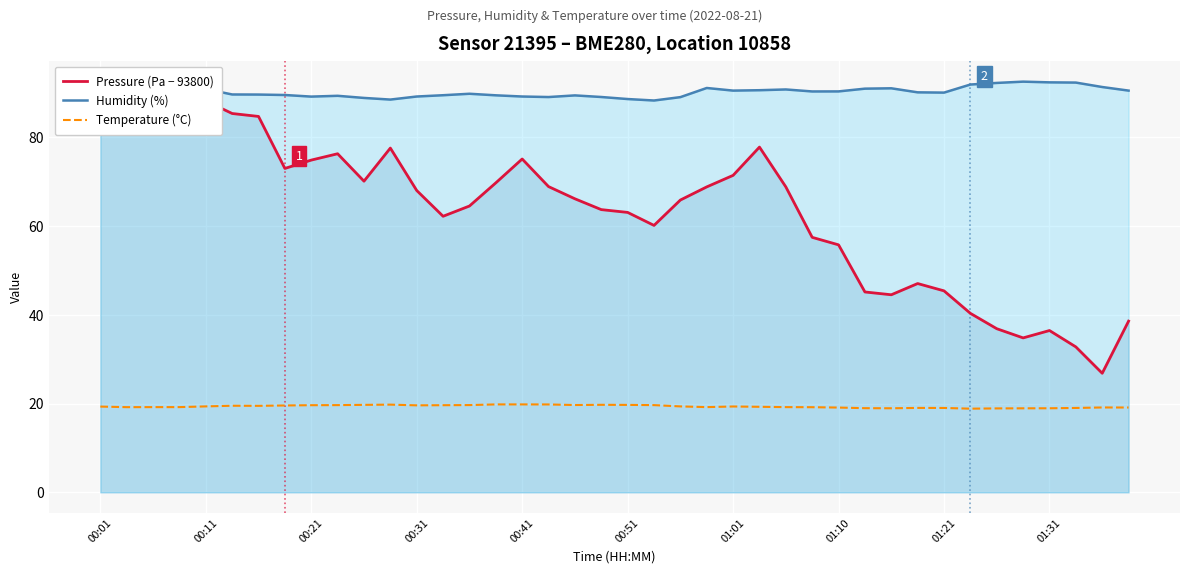

Rank the series at 22 from lowest to highest value.

Temperature (°C), Pressure (Pa − 93800), Humidity (%)